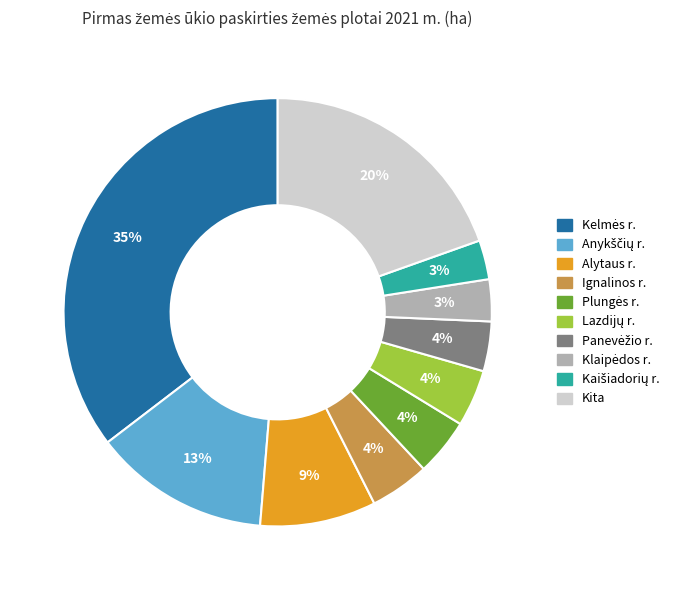

How many slices are in this pie chart?

10